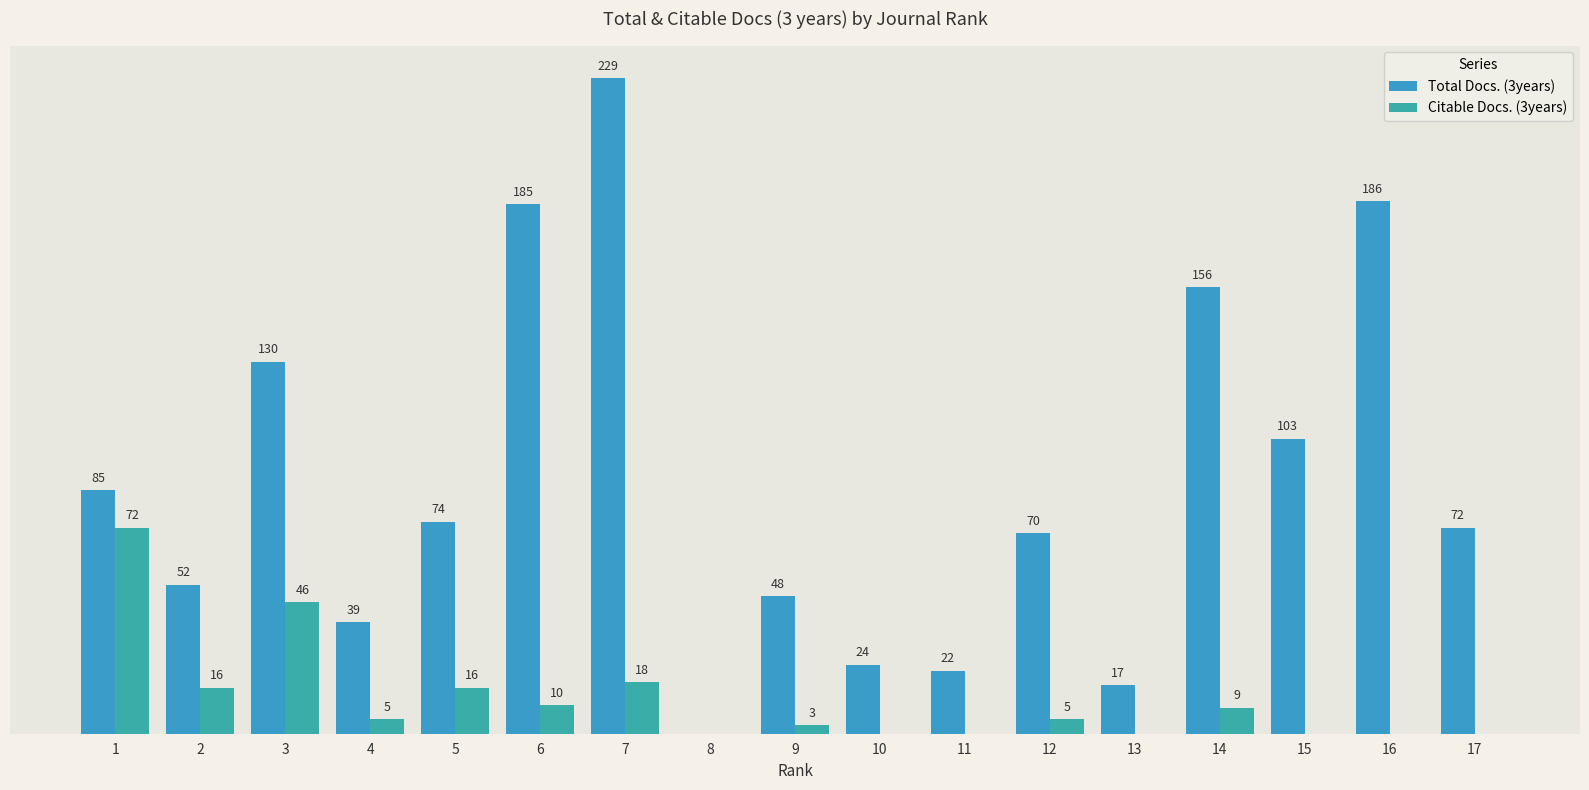

Are the bars grouped side by side (vs. stacked)?

Yes